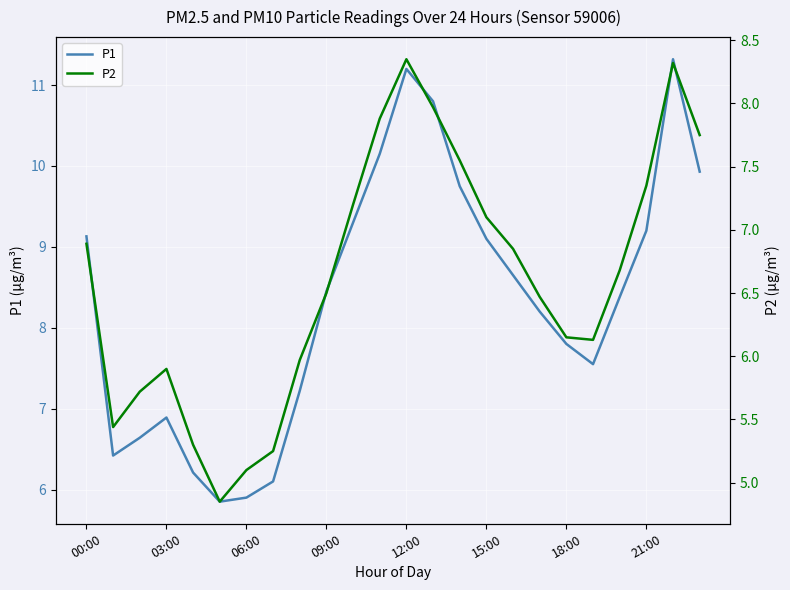

Read the P1 value at 16.

8.7